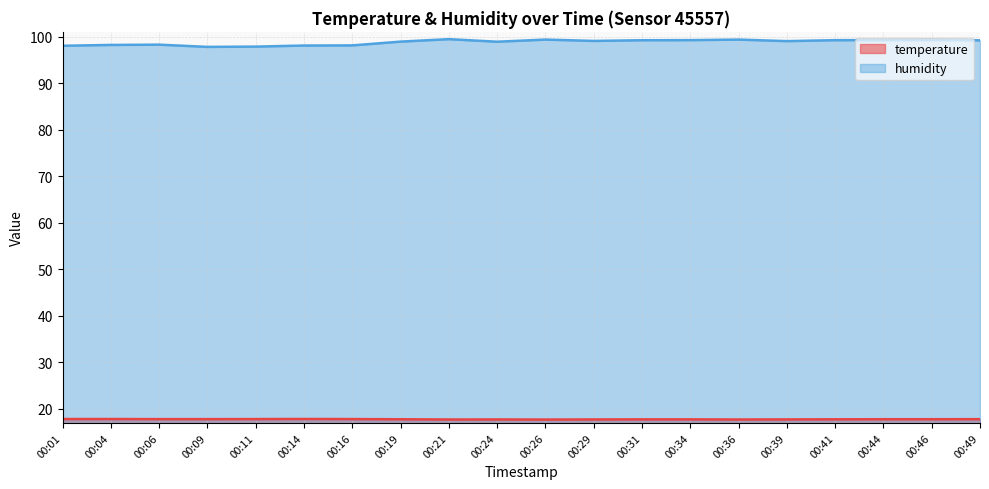

What is the average value of the humidity series?

98.8